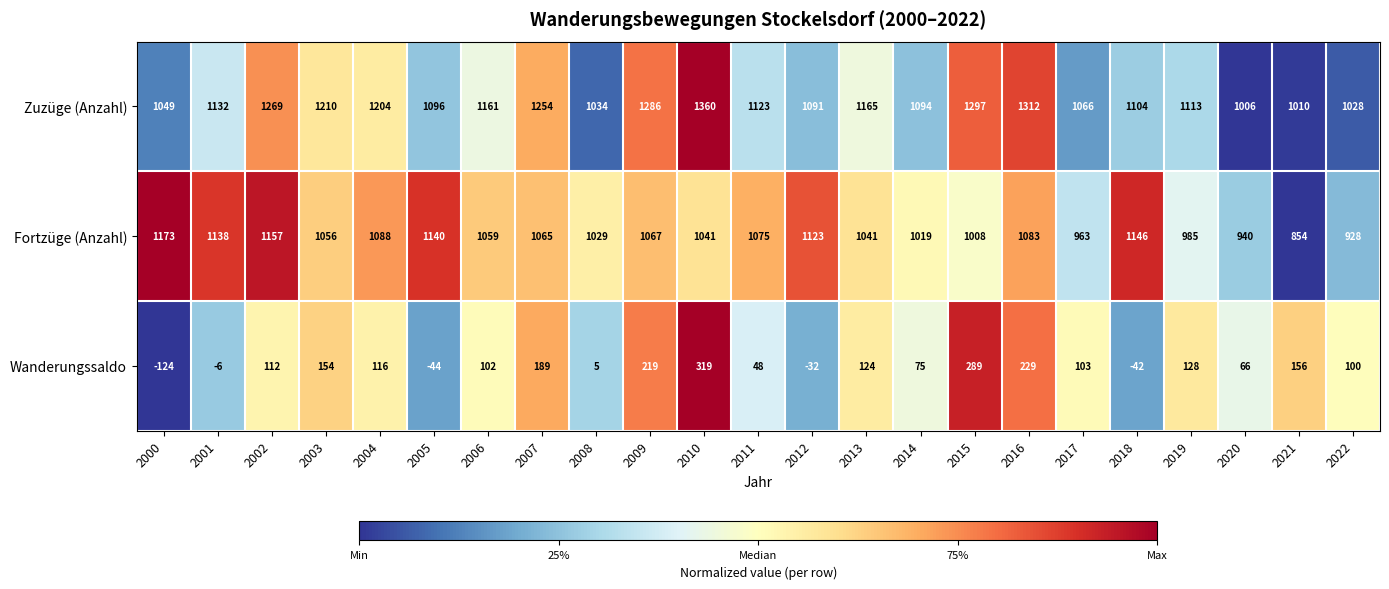

At which label is Zuzüge (Anzahl) closest to 1183?

2013